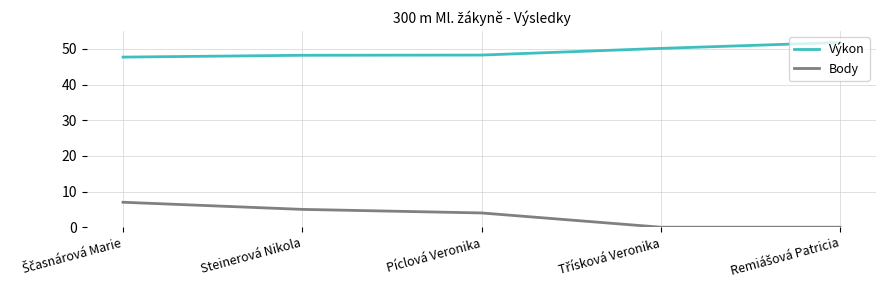

True or false: Výkon and Body cross at least once.

False